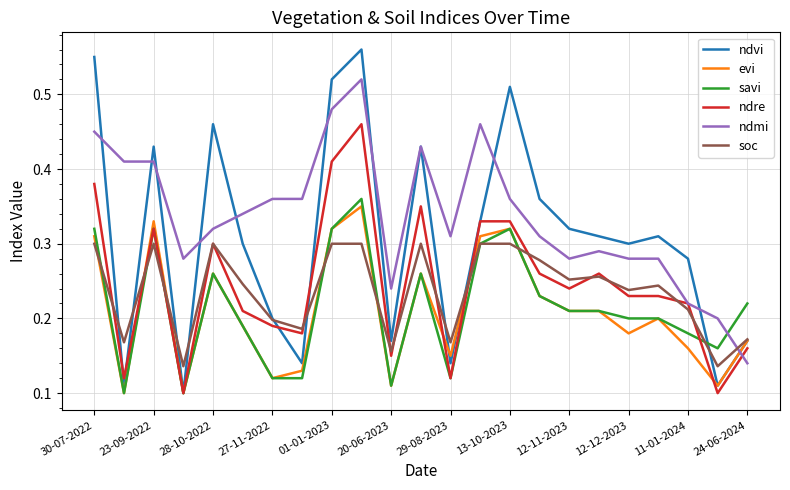

How many intersections are there between ndmi and evi?

1